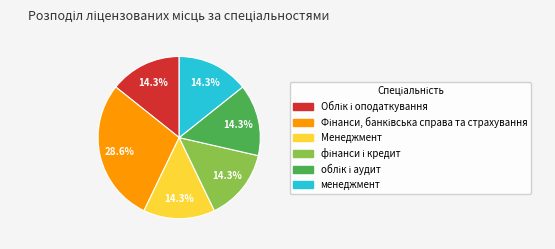

Approximately how many times larger is the value at Менеджмент compared to менеджмент?

1.0